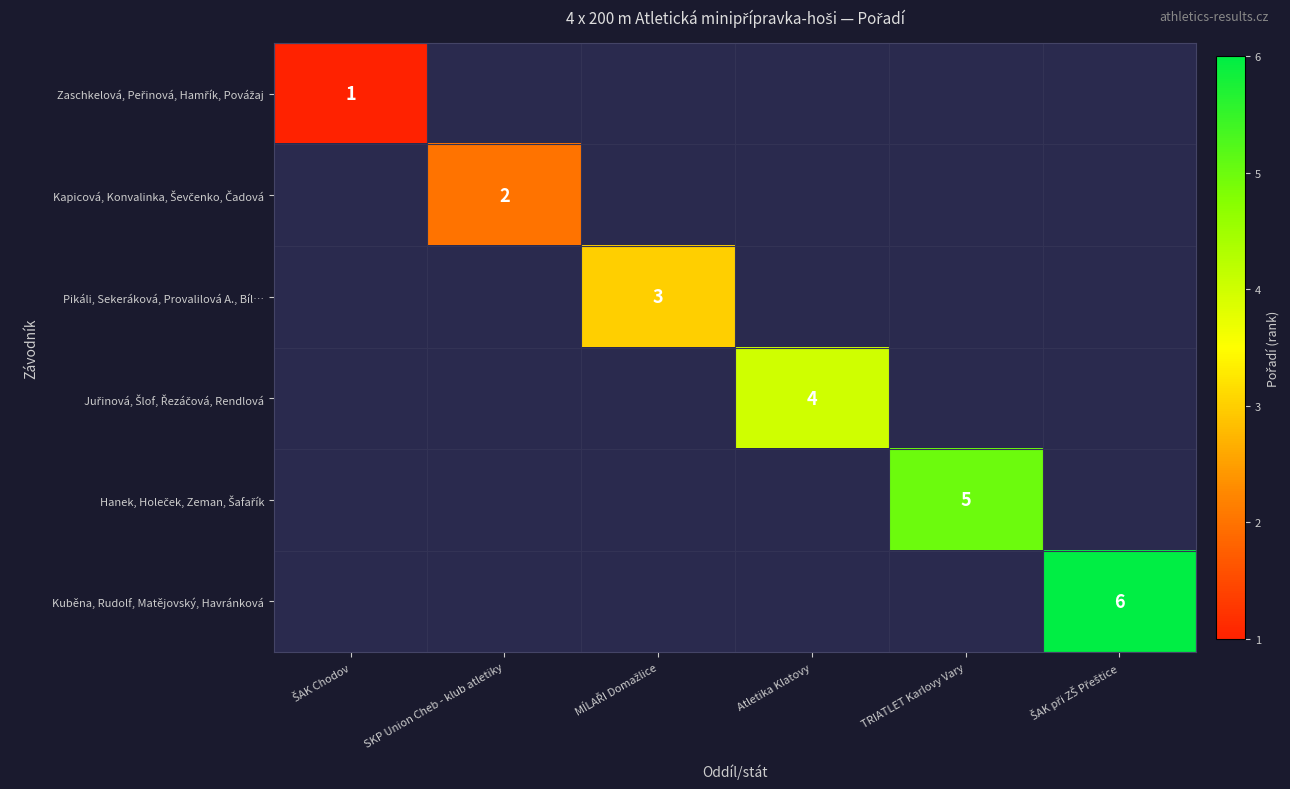

At which category does the chart reach its peak across all series?

ŠAK při ZŠ Přeštice